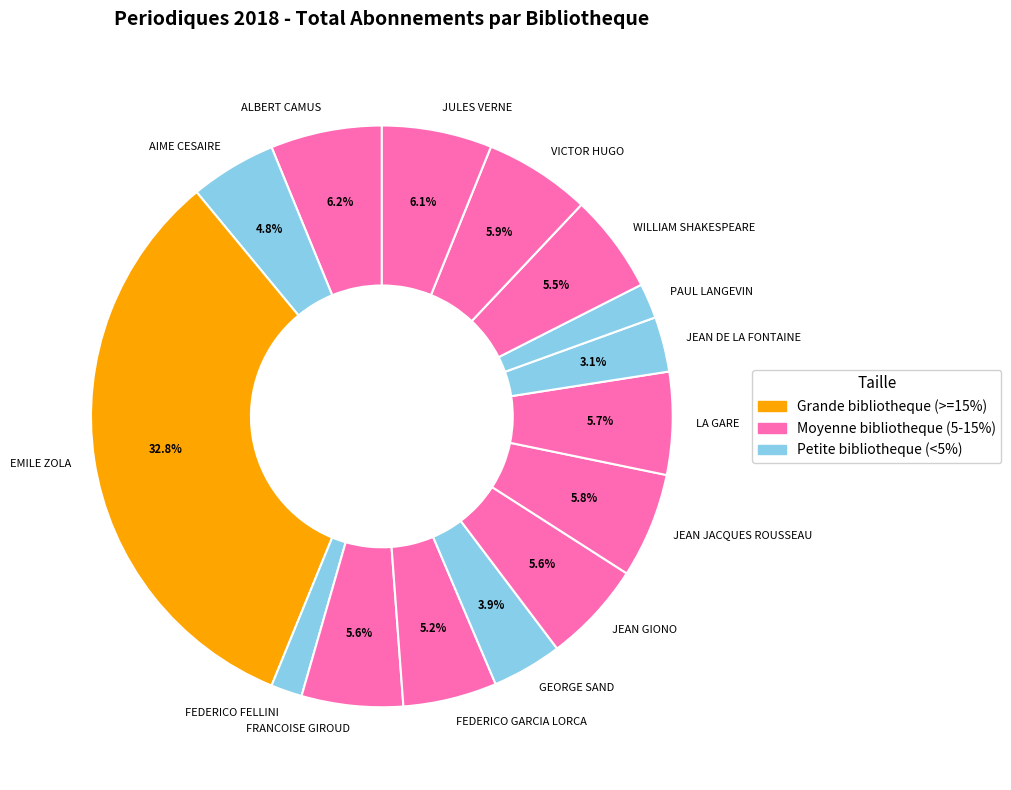

Is the sum of GEORGE SAND and VICTOR HUGO greater than half?

No